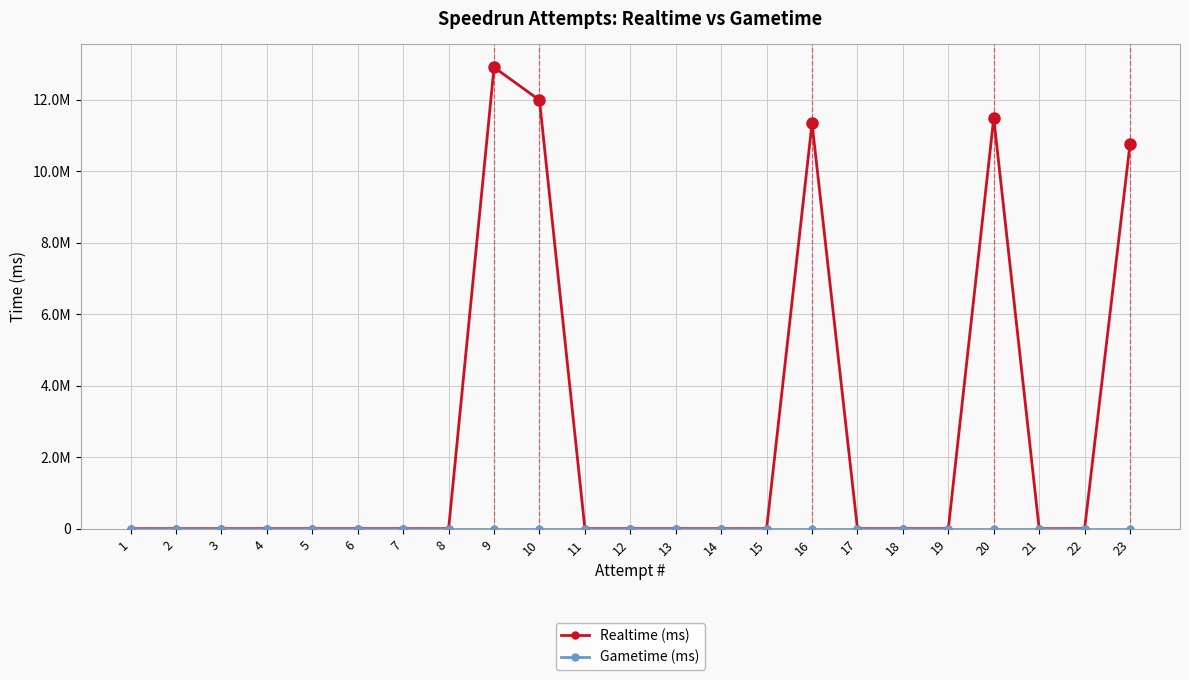

Does the chart have visible grid lines?

Yes